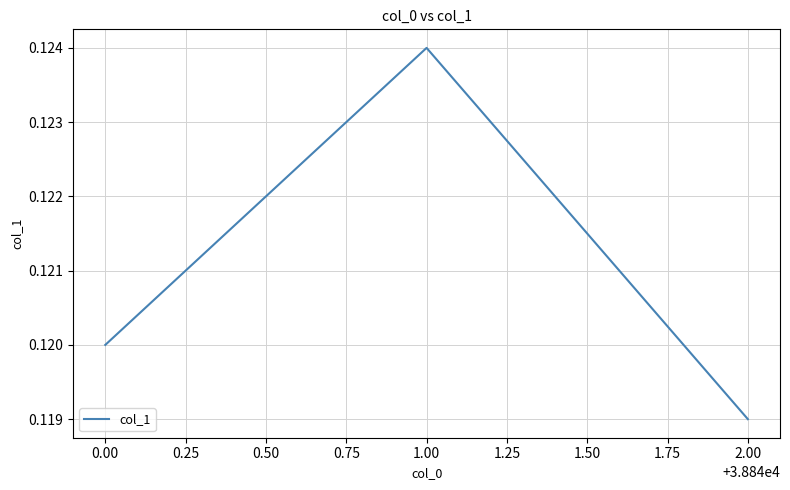

True or false: the data has more than 2 interior local peaks.

False